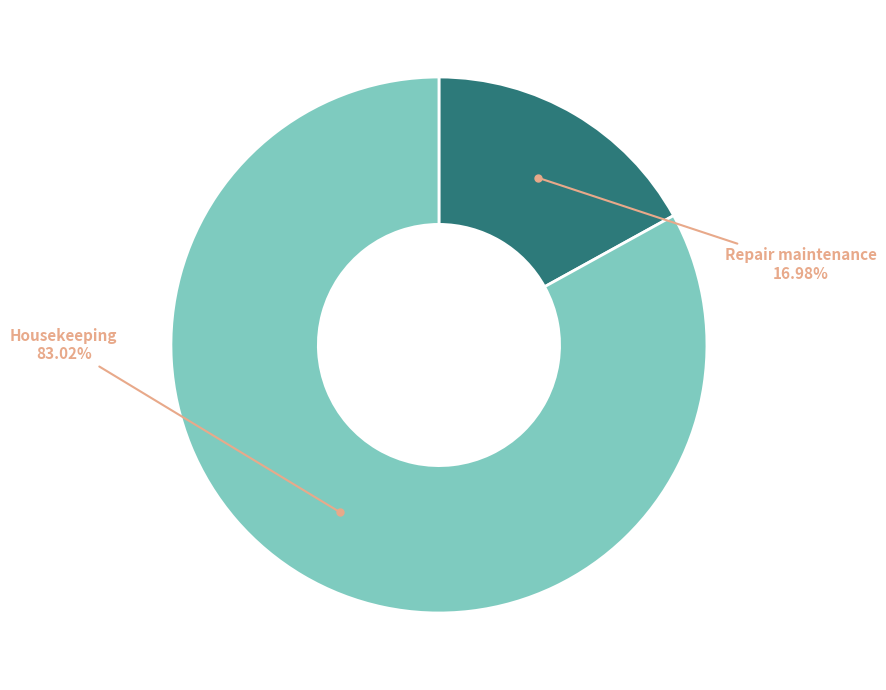

How many segments does this pie chart have?

2